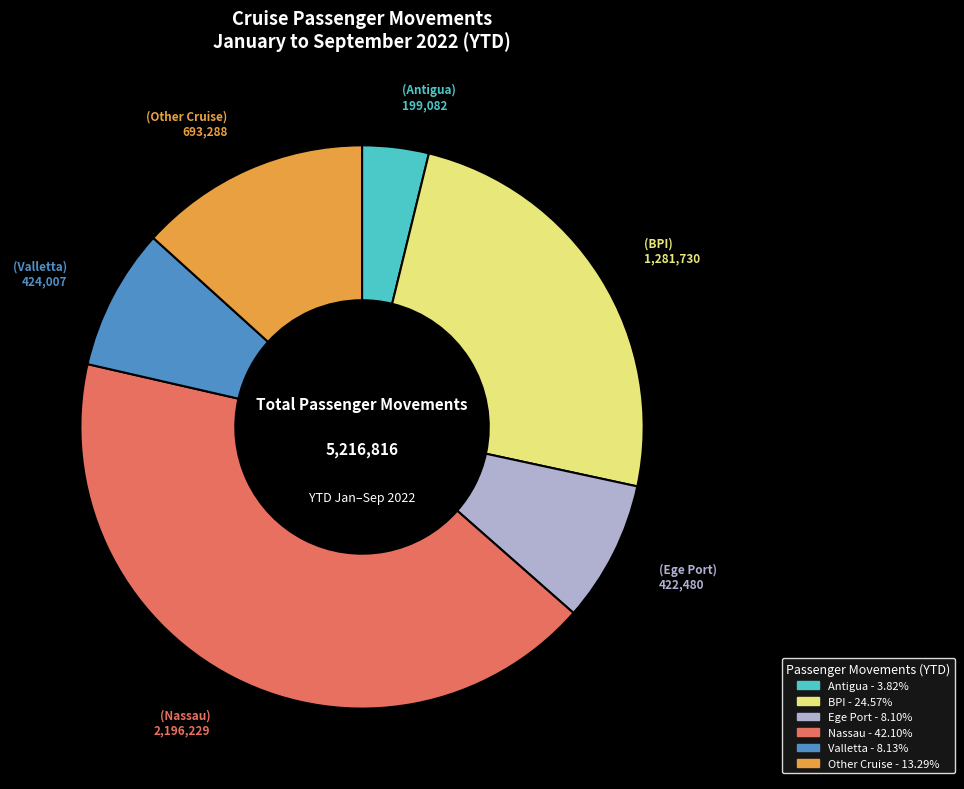

Between BPI and Antigua, which is larger?

BPI